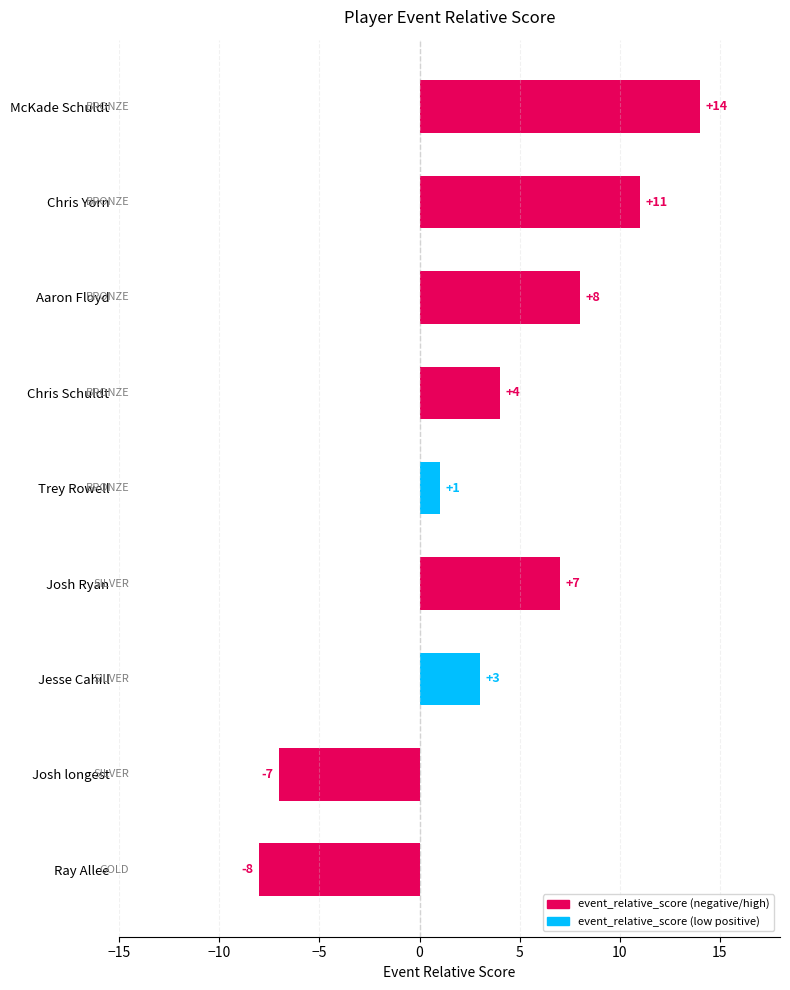

Reading bottom to top, list all the values displayed in this chart.

Ray Allee=-8	Josh longest=-7	Jesse Cahill=3	Josh Ryan=7	Trey Rowell=1	Chris Schuldt=4	Aaron Floyd=8	Chris Yorn=11	McKade Schuldt=14